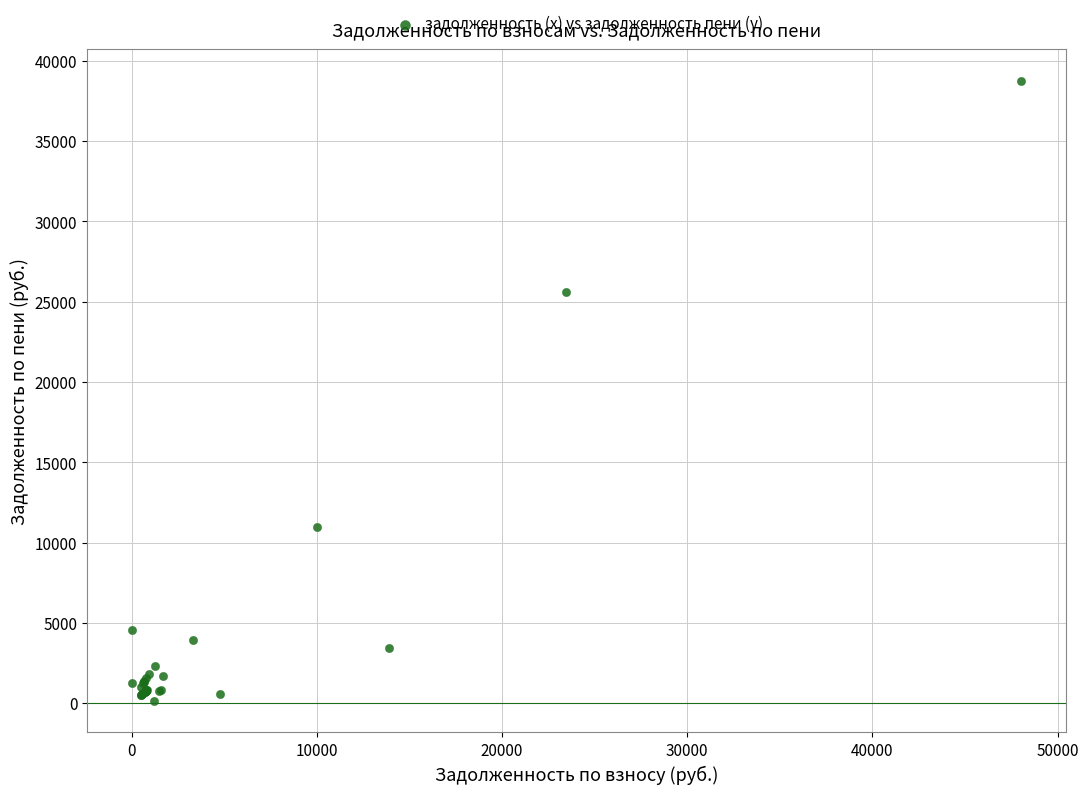

What Y value in the scatter plot is closest to 19442?

25601.6